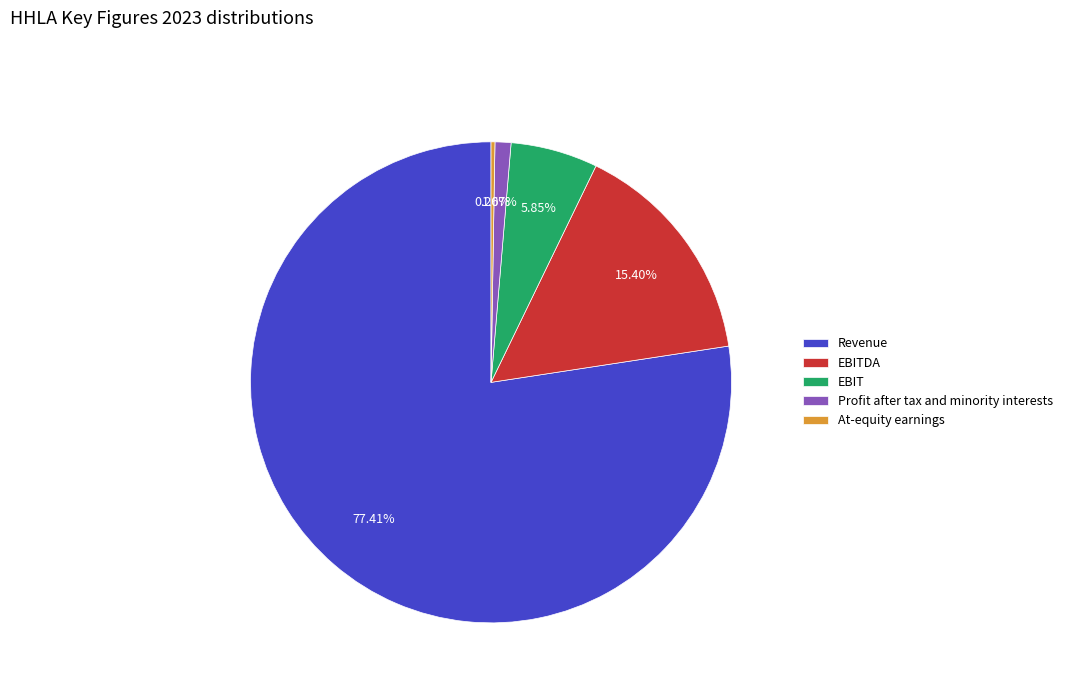

To the nearest percent, what portion does Profit after tax and minority interests represent?

1%